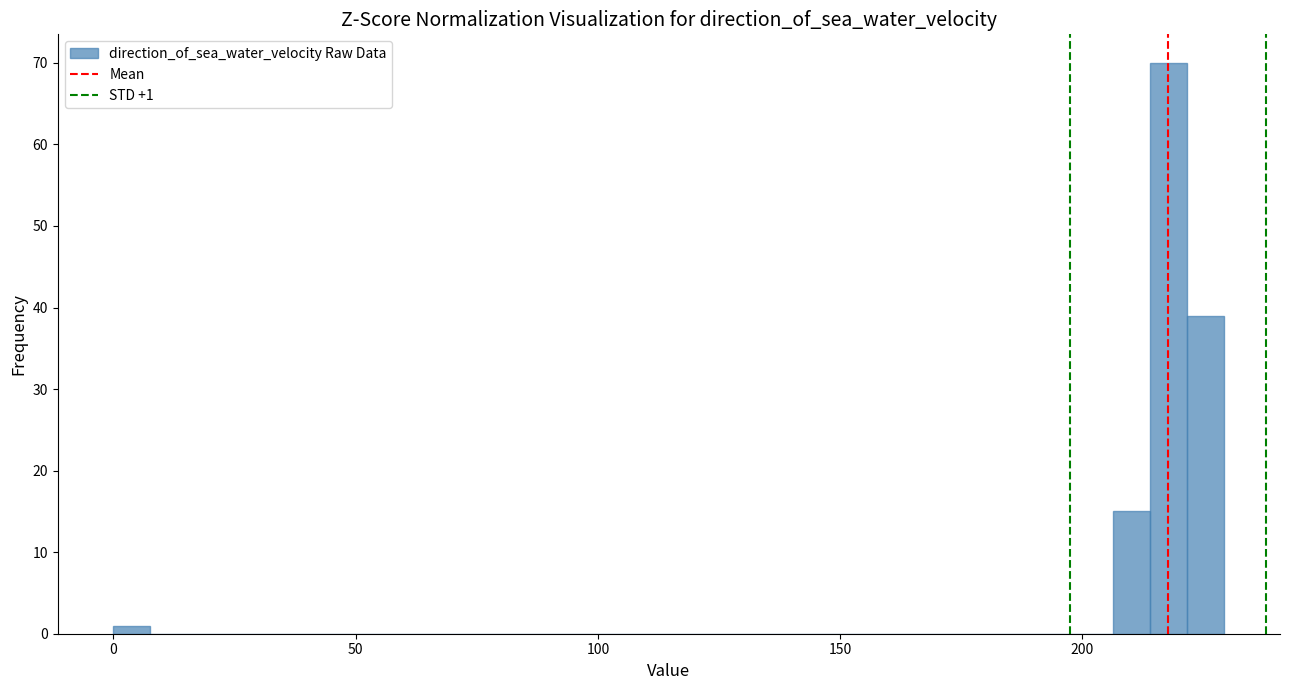

Around what value on the x-axis is the tallest bar? Give the approximate position of its centre, as read against the axis.

220